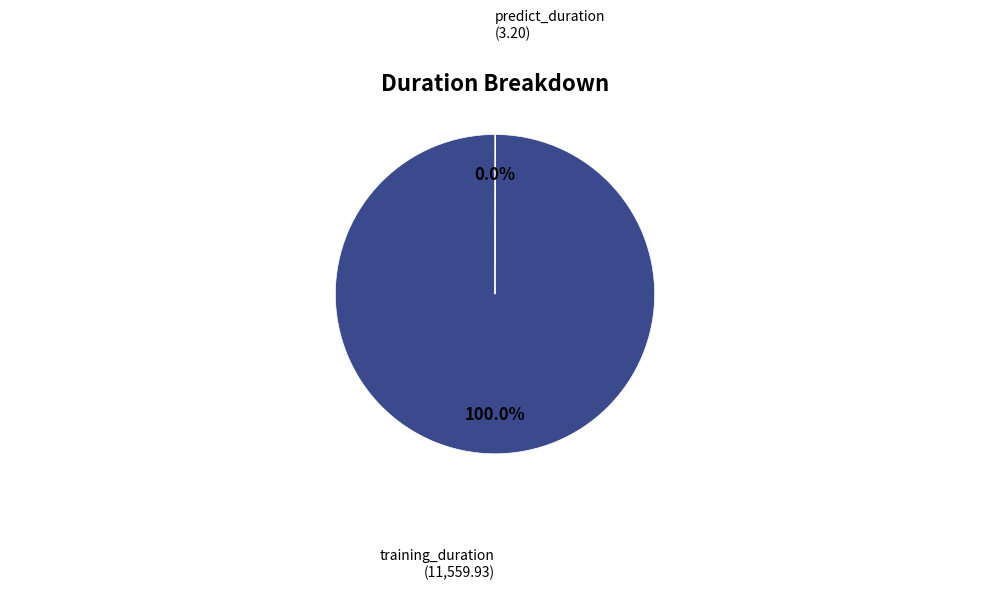

To the nearest percent, what is the average slice percentage?

50%